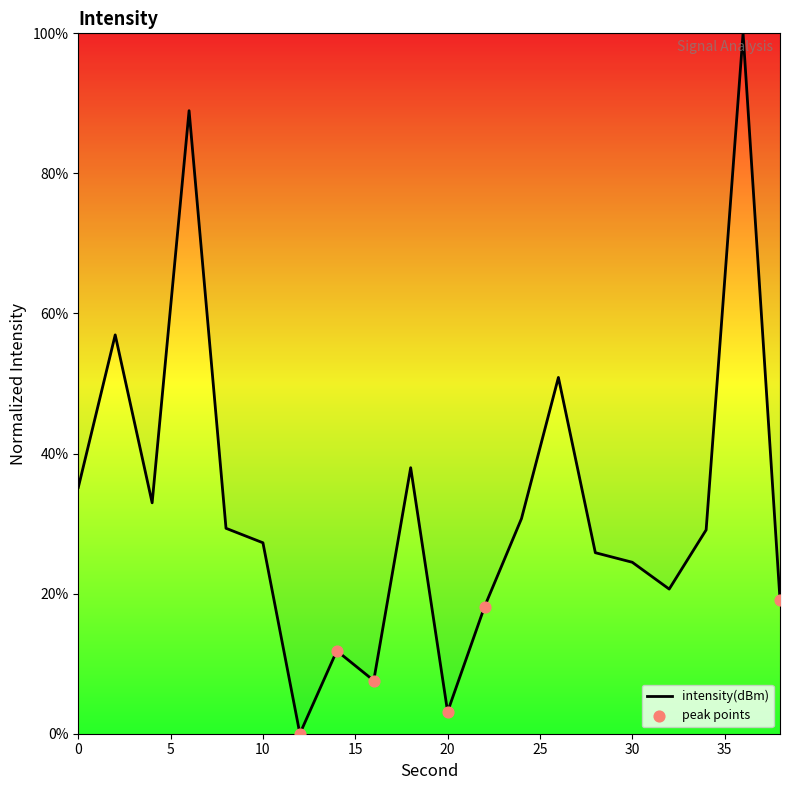

What is the difference between the maximum and minimum values?

100.0